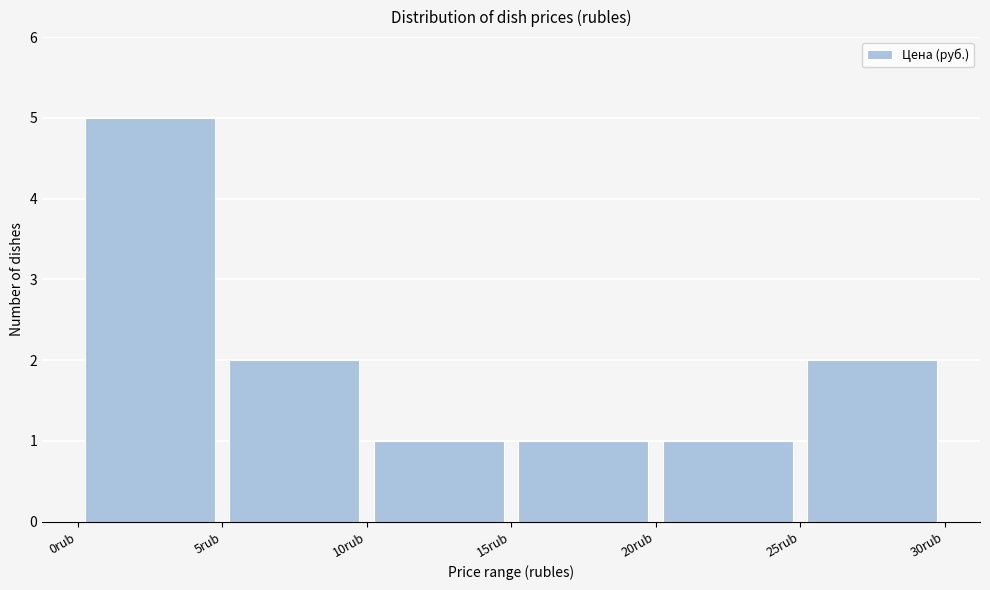

Reading left to right, list every bar in this chart as the range it spans on the x-axis followed by its height. The values are not printed on the chart, so give them approximately, as read against the axis.

0 to 5: 5
5 to 10: 2
10 to 15: 1
15 to 20: 1
20 to 25: 1
25 to 30: 2